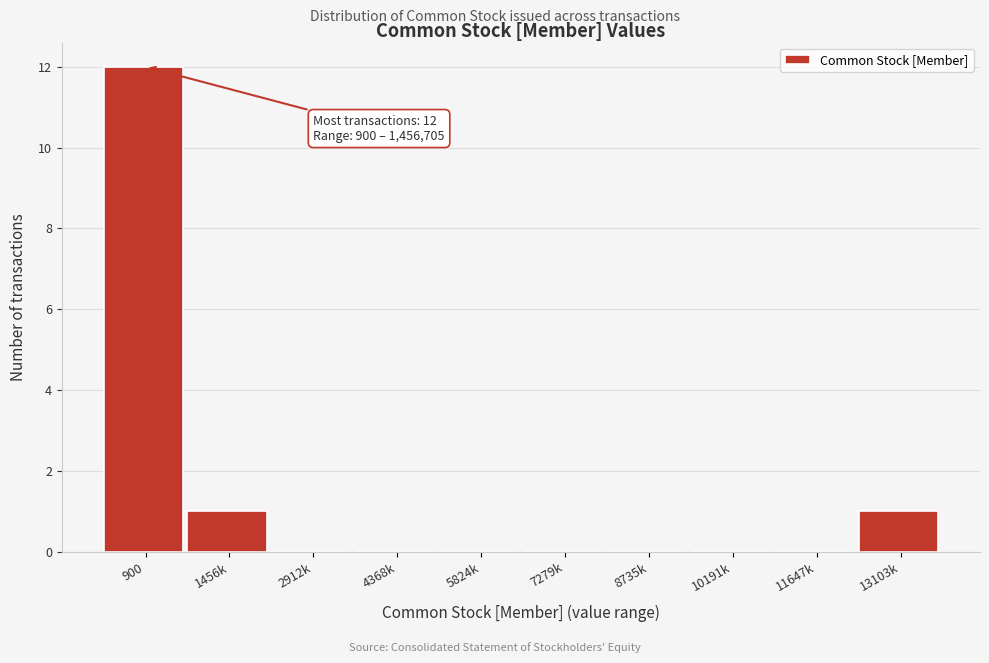

Reading right to left, extract all data points from this chart.

13103k=1	11647k=0	10191k=0	8735k=0	7279k=0	5824k=0	4368k=0	2912k=0	1456k=1	900=12